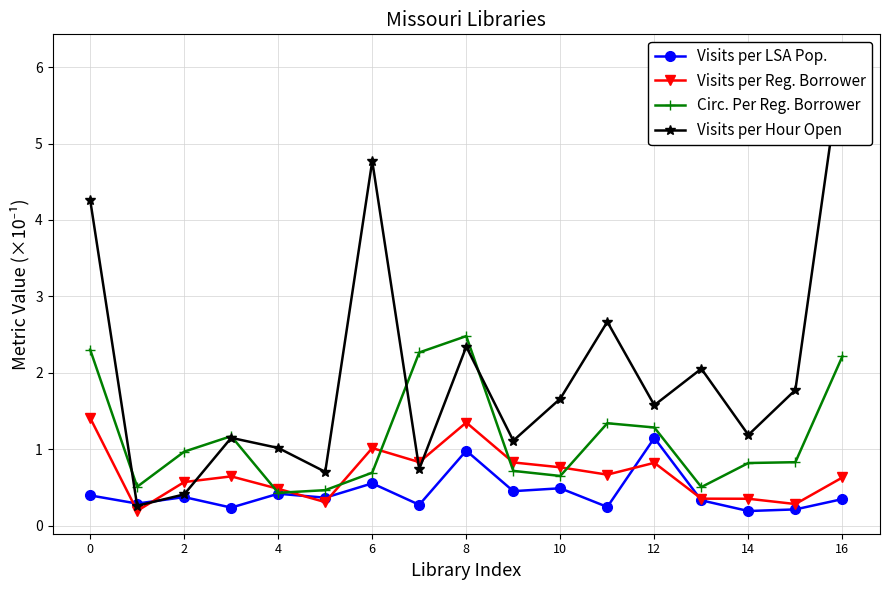

What is the total value across all series at 14?

4.1